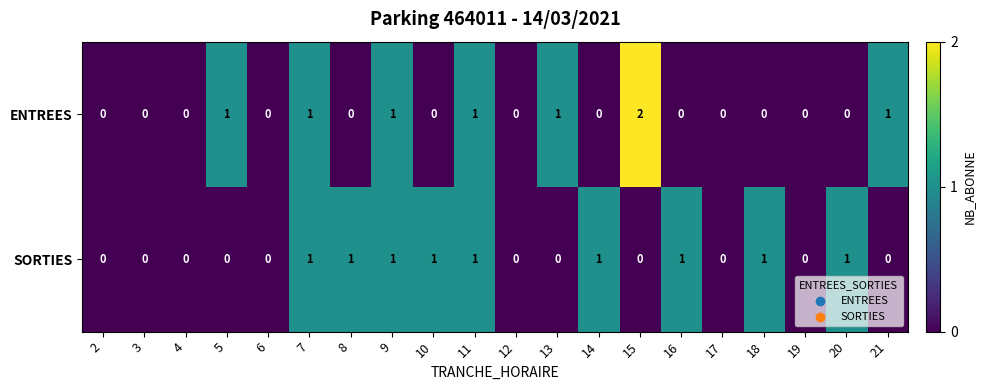

What is the sum of all ENTREES values?

8